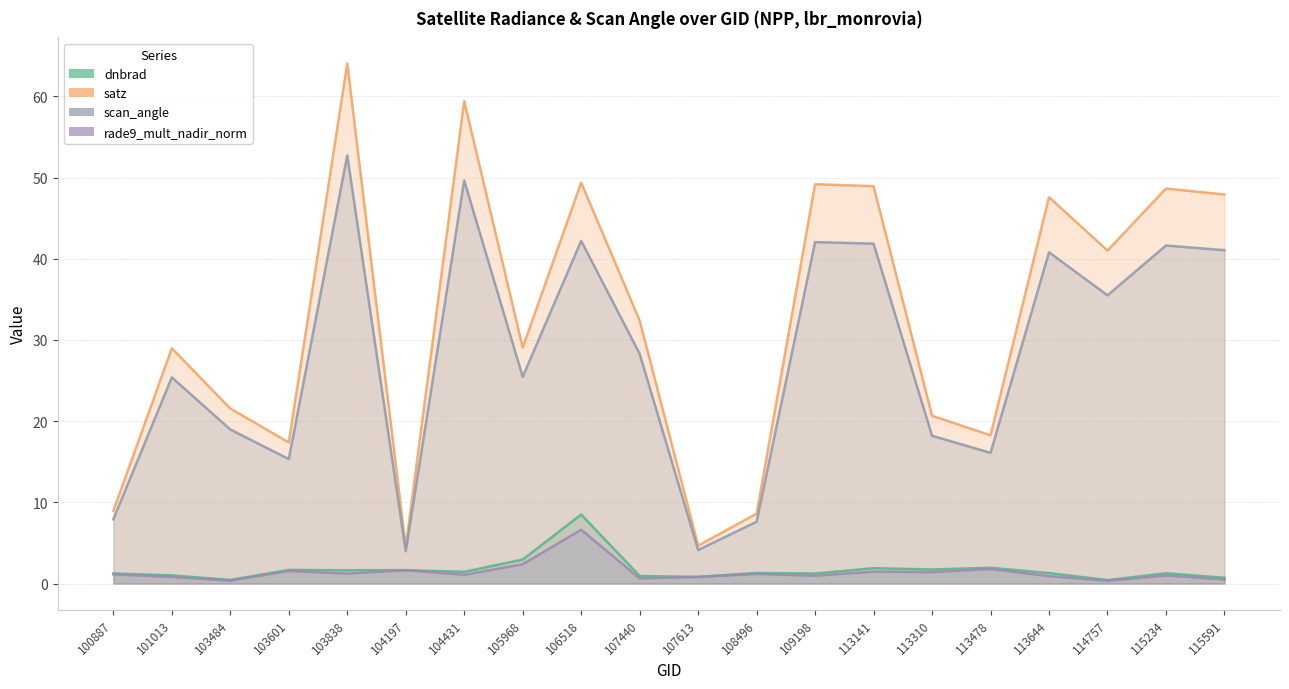

True or false: satz and dnbrad cross at least once.

False